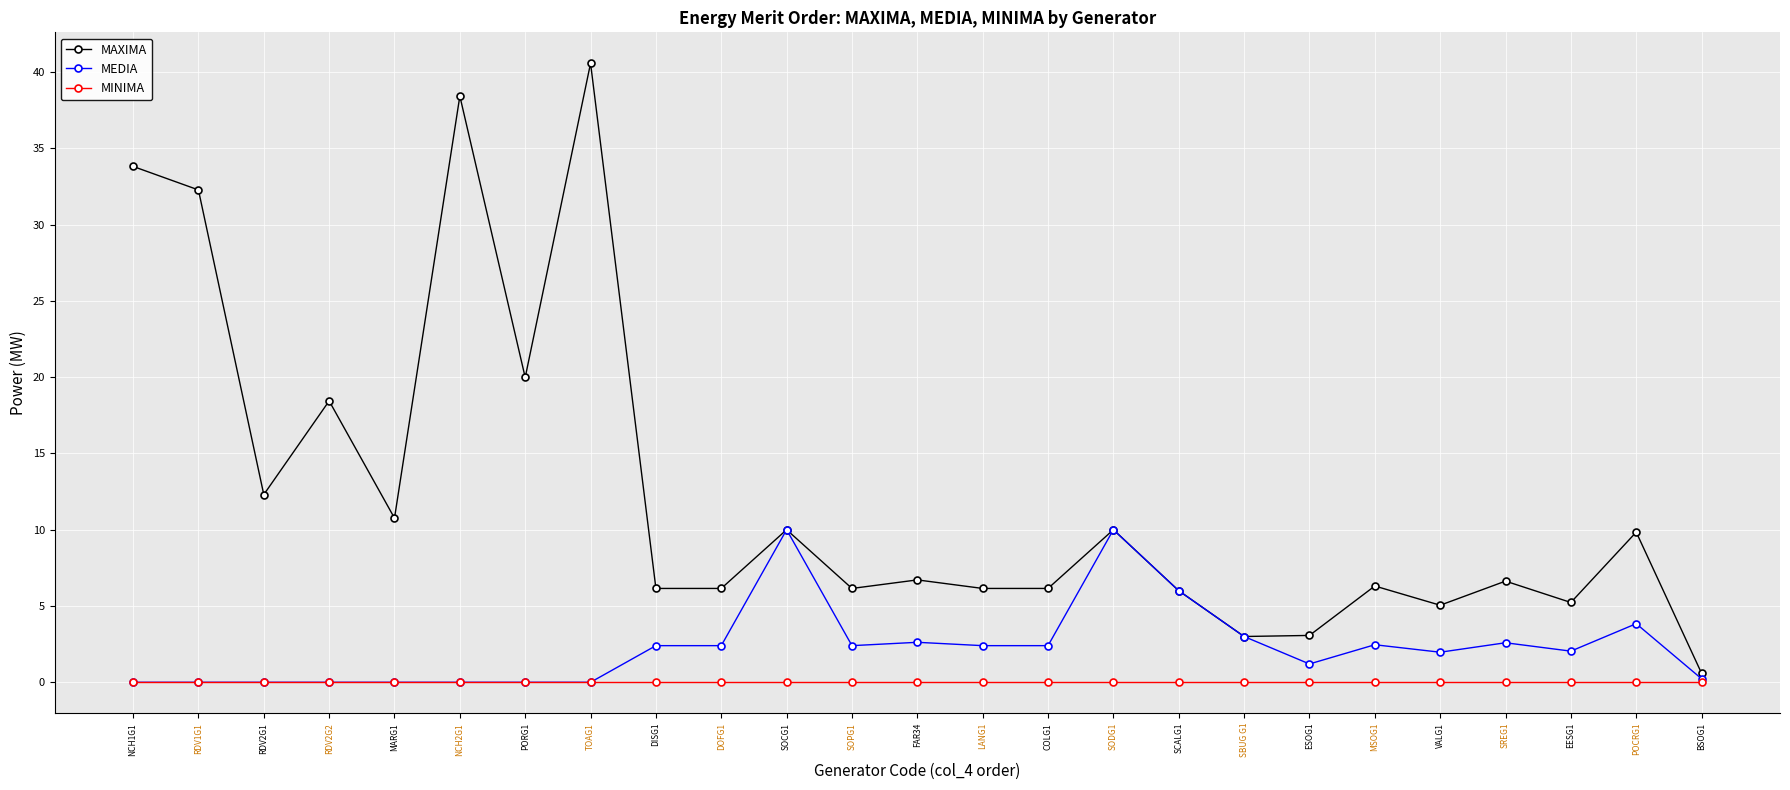

What are all the series names shown in the legend?

MAXIMA, MEDIA, MINIMA